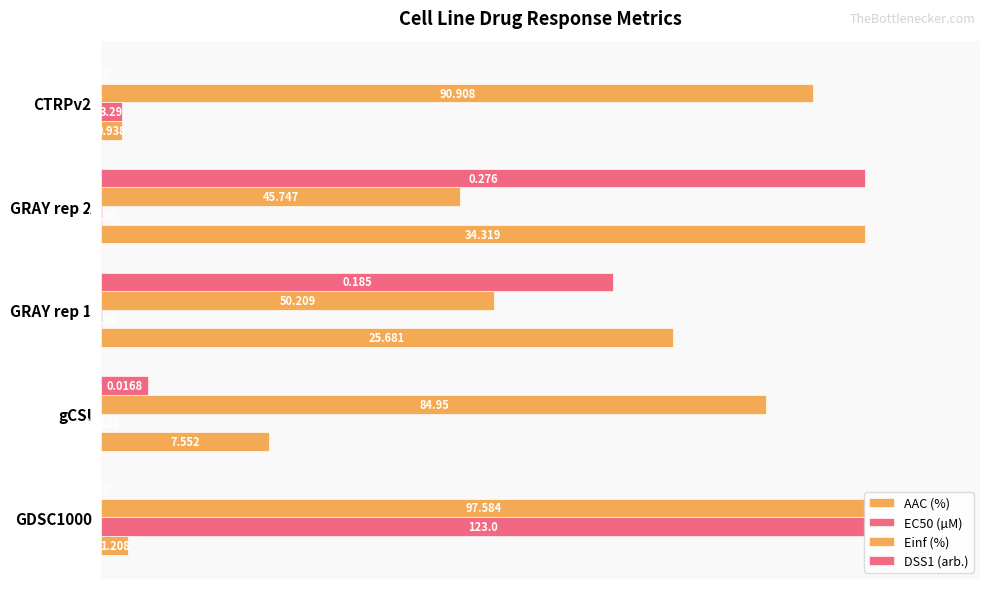

Which series has the largest total across all categories?

Einf (%)